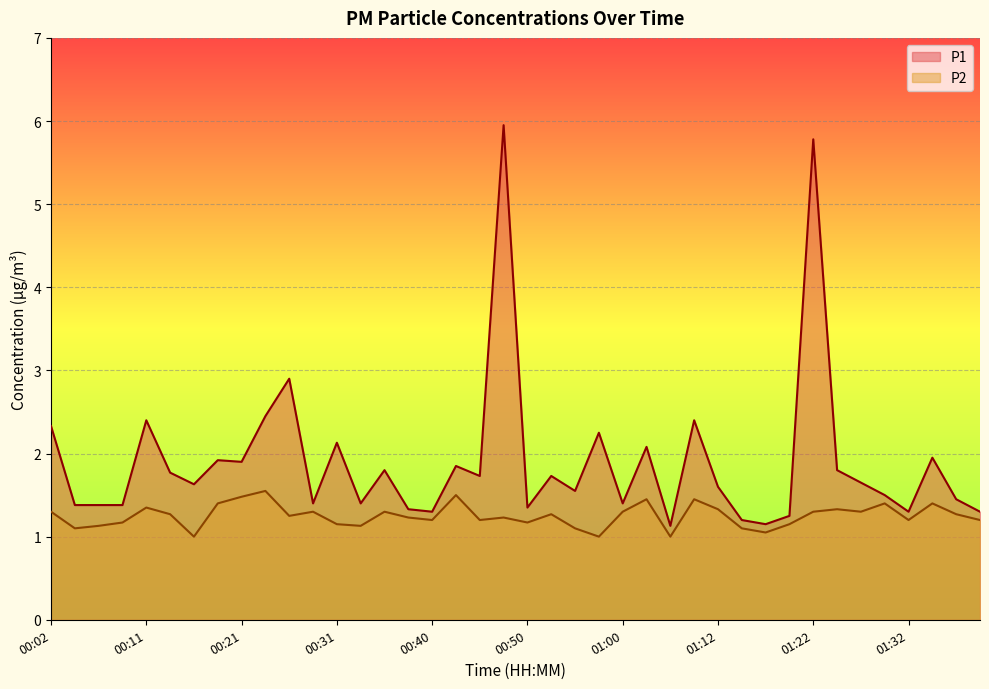

What position from the left is 00:21?

9